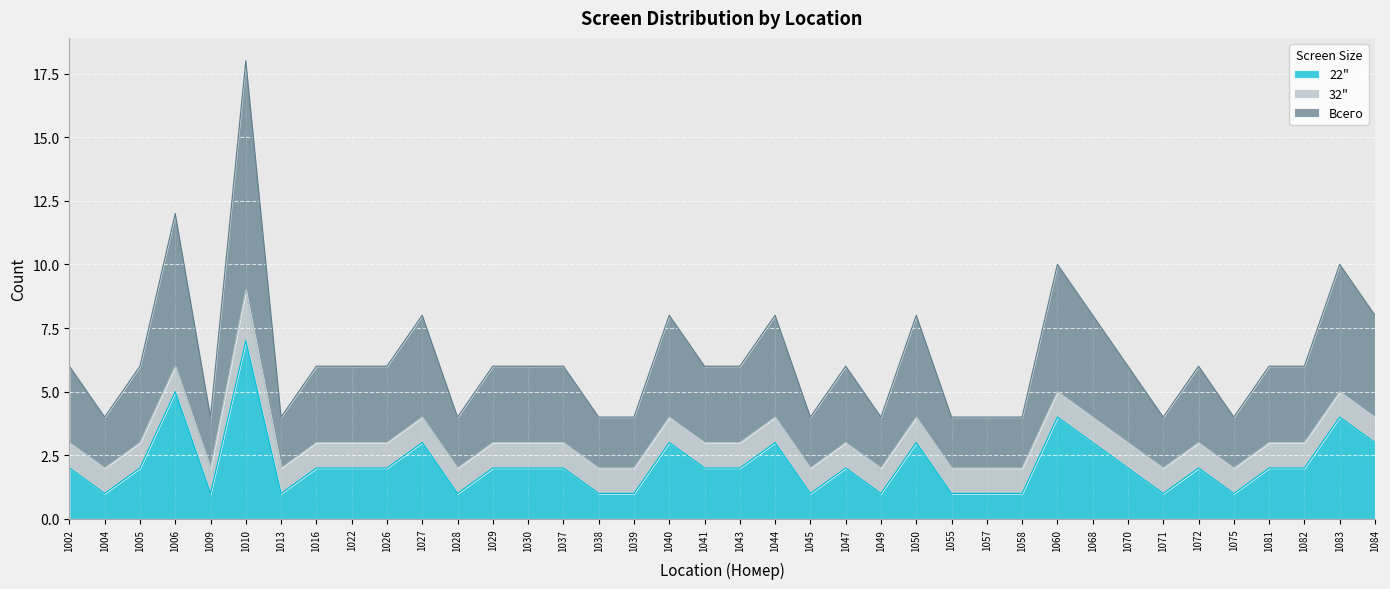

At how many categories does at least one series exceed 8?

1